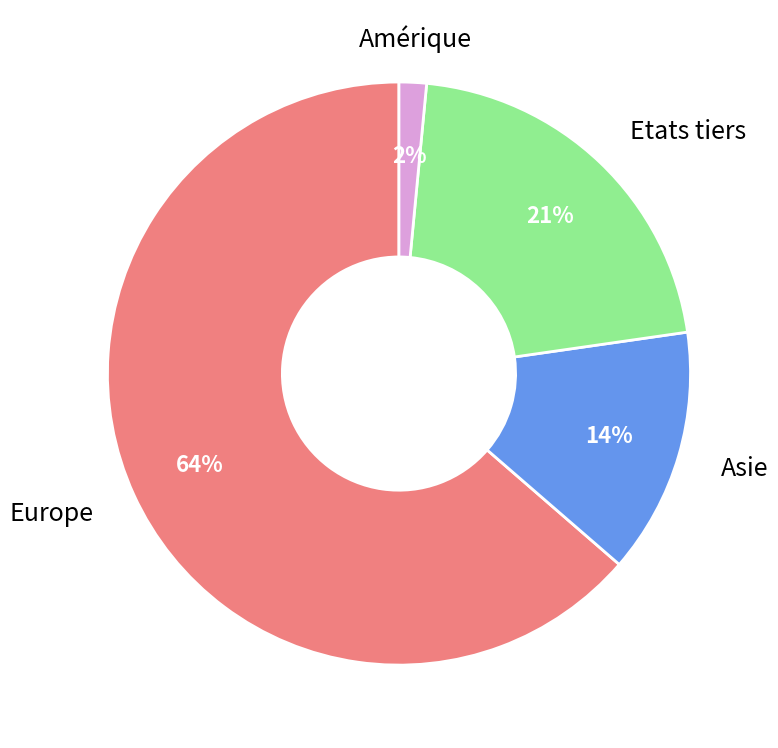

To the nearest percent, what is the average slice percentage?

25%